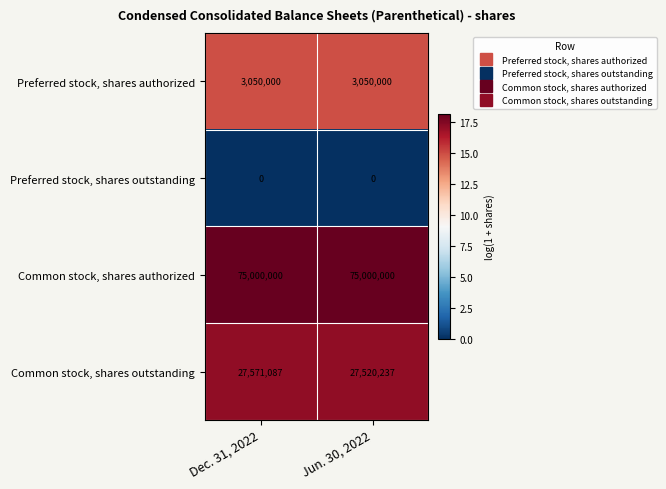

Which series has the largest range (max minus min)?

Common stock, shares outstanding